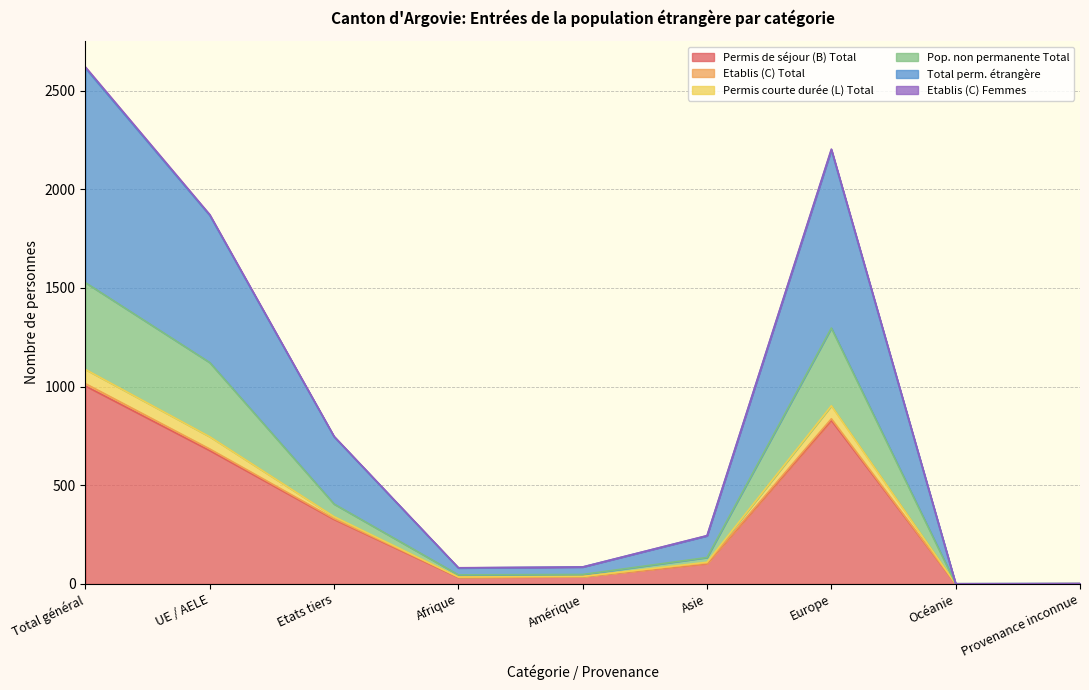

Where is Permis de séjour (B) Total nearest to the value 501?

Etats tiers